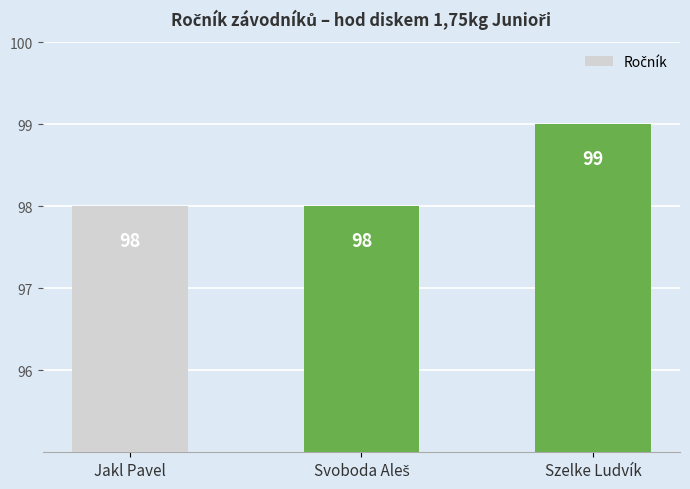

How many values are between 98 and 99?

3